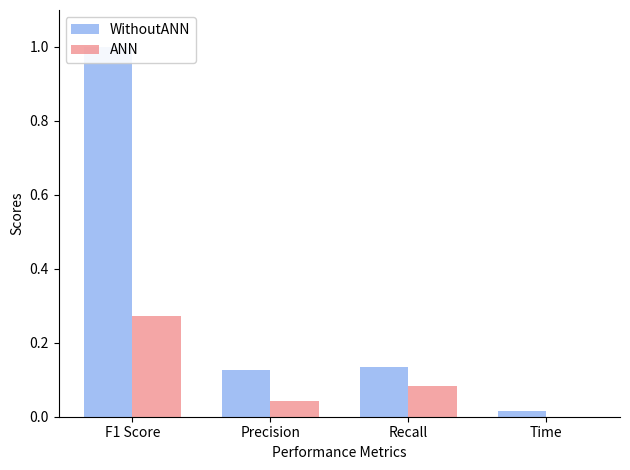

The ANN series shows 0.1 at Recall. True or false?

True